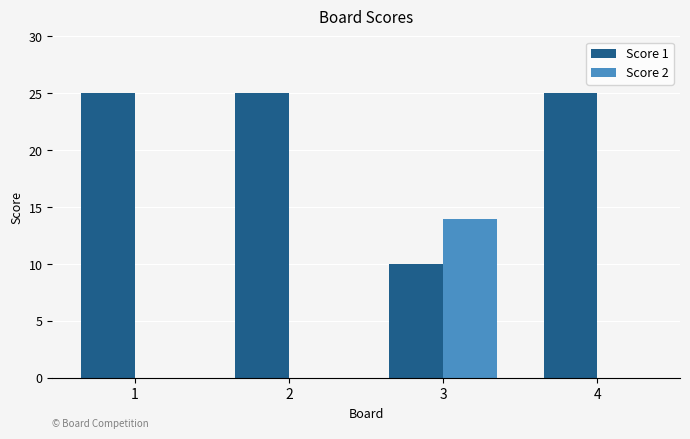

Reading left to right, extract all data points from this chart.

Score 1: 1=25	2=25	3=10	4=25
Score 2: 1=0	2=0	3=14	4=0